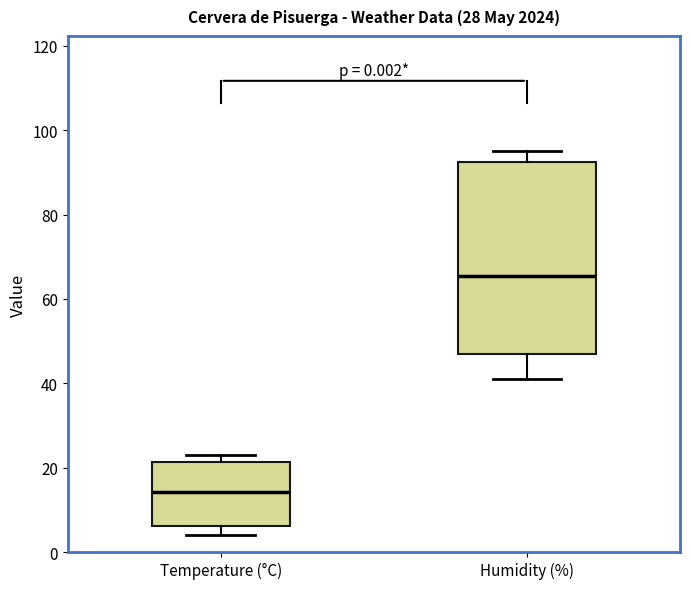

Reading left to right, read every box against the y-axis: the position of its median line, the range the box covers, and the ends of its whiskers. The values are not printed on the chart, so give them approximately, as read against the axis.

Temperature (°C): median 14, box 6 to 22, whiskers 4 to 24
Humidity (%): median 66, box 48 to 92, whiskers 42 to 96